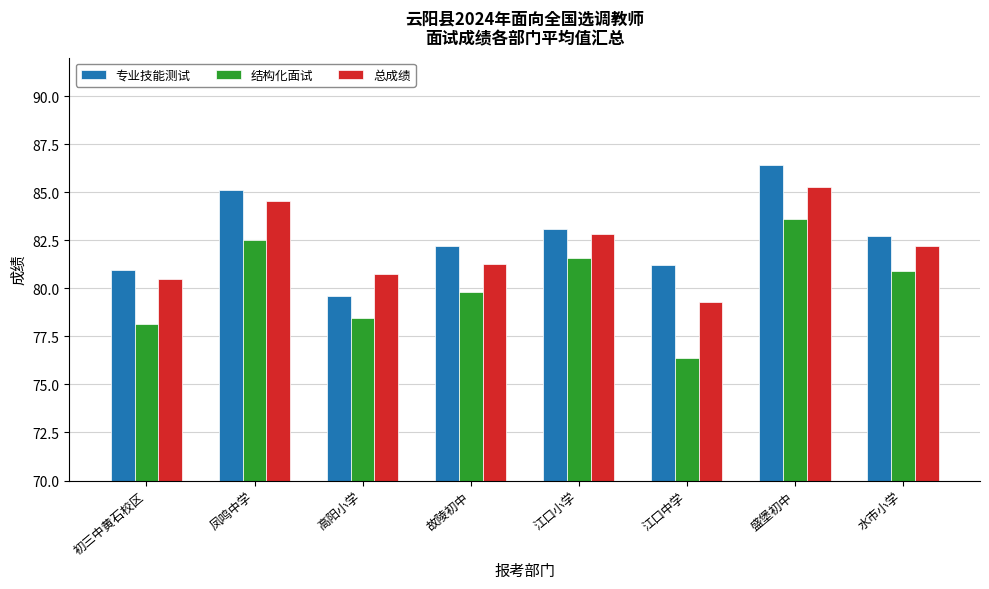

Reading right to left, what are all the values shown in this chart?

专业技能测试: 82.7	86.4	81.2	83.1	82.2	79.6	85.1	80.9
结构化面试: 80.9	83.6	76.4	81.6	79.8	78.5	82.5	78.1
总成绩: 82.2	85.3	79.3	82.8	81.2	80.8	84.6	80.5